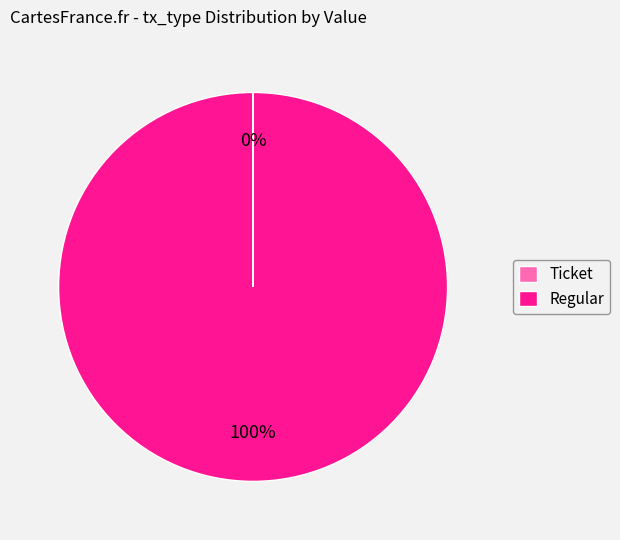

To the nearest percent, what is the difference between the largest and smallest slice percentages?

100%